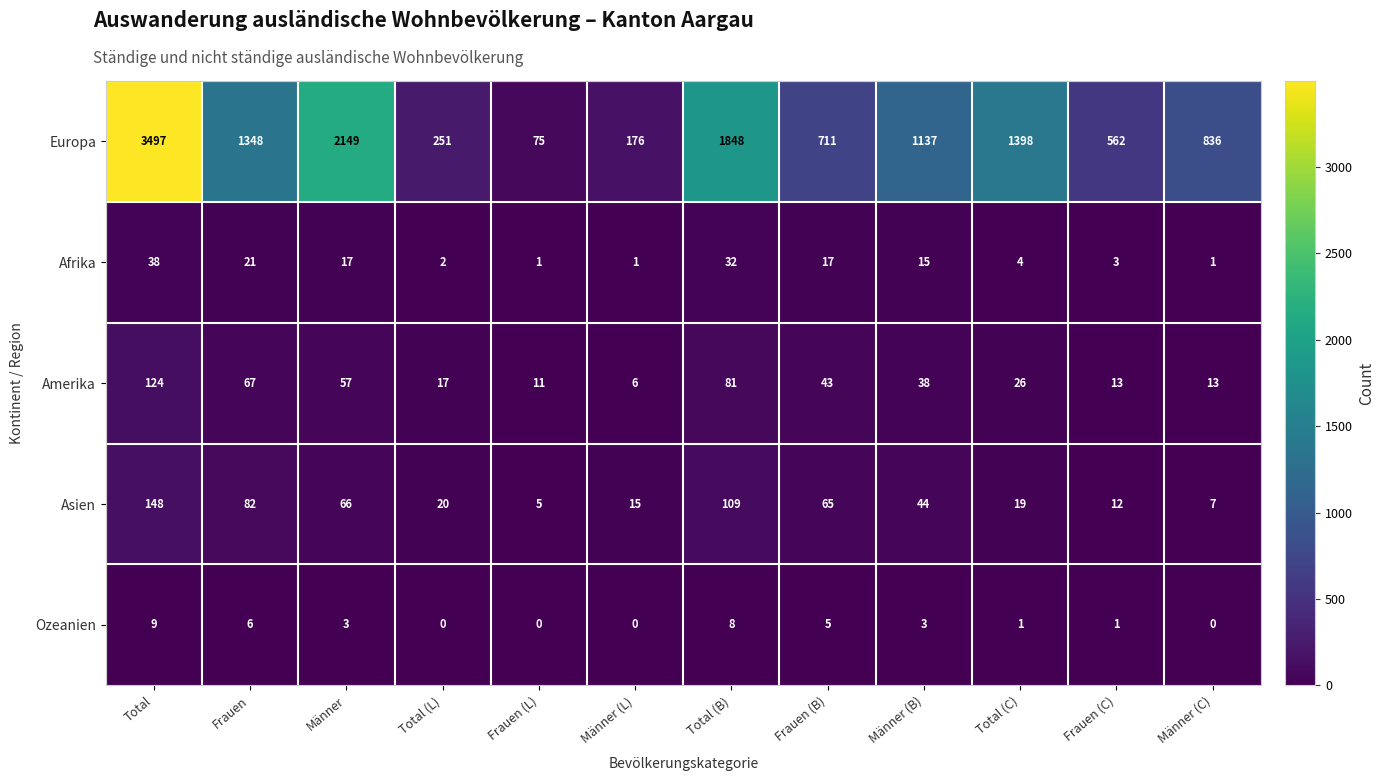

At which category is the sum across all series the highest?

Total